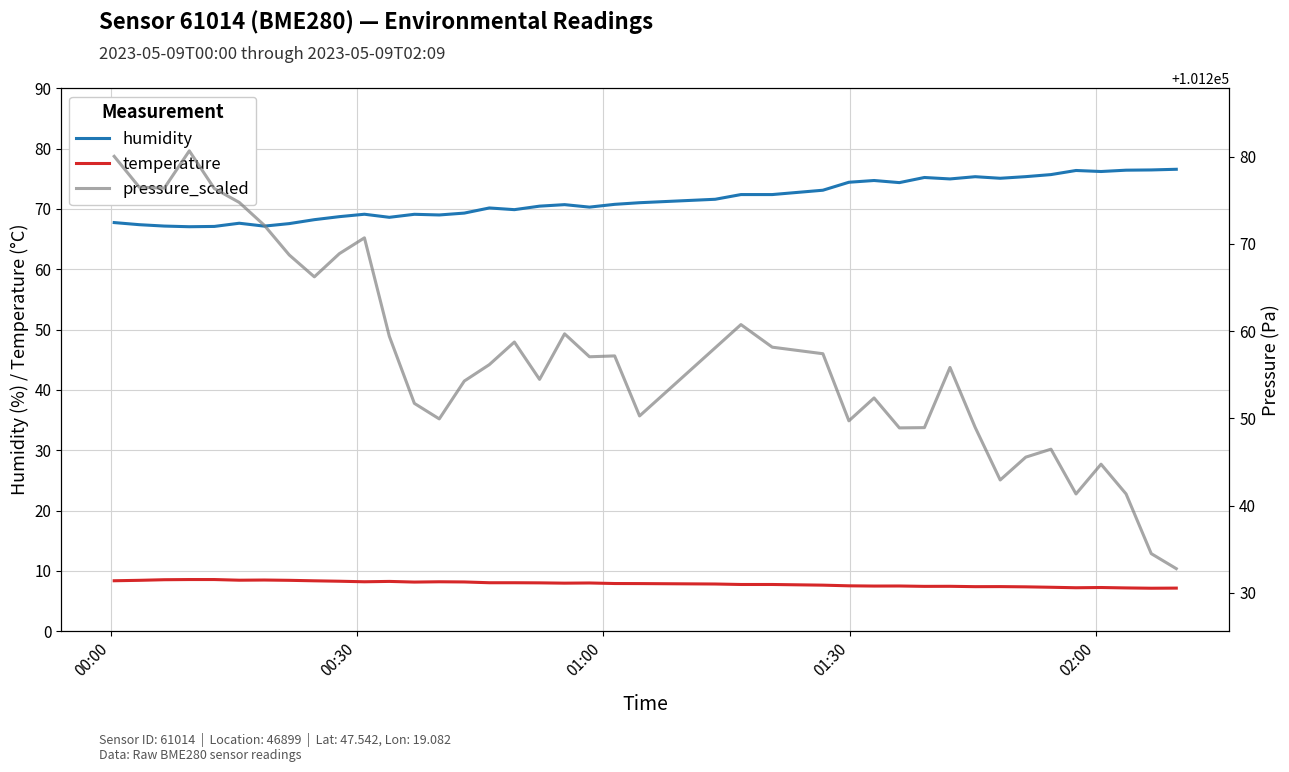

True or false: temperature and humidity intersect in this chart.

False